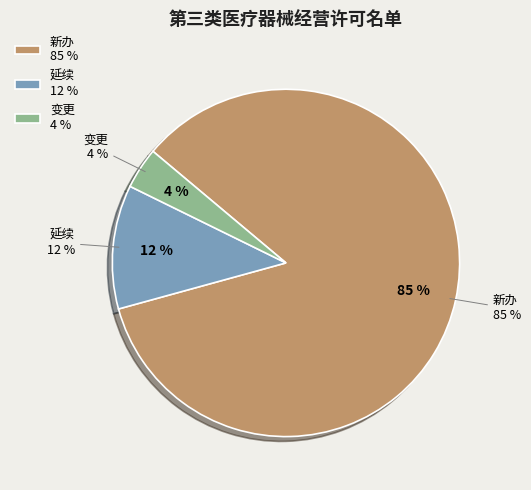

Between 新办 and 延续, which is larger?

新办